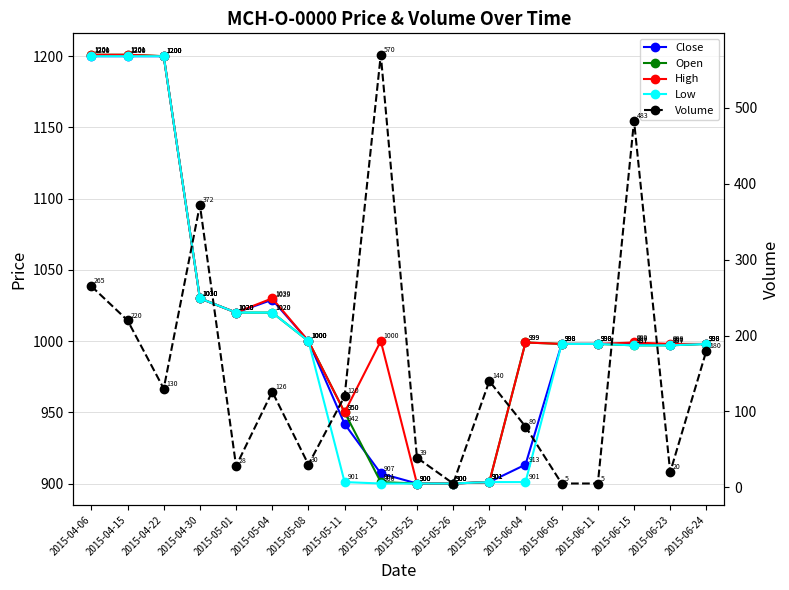

How many data points in Volume are less than 126?

9